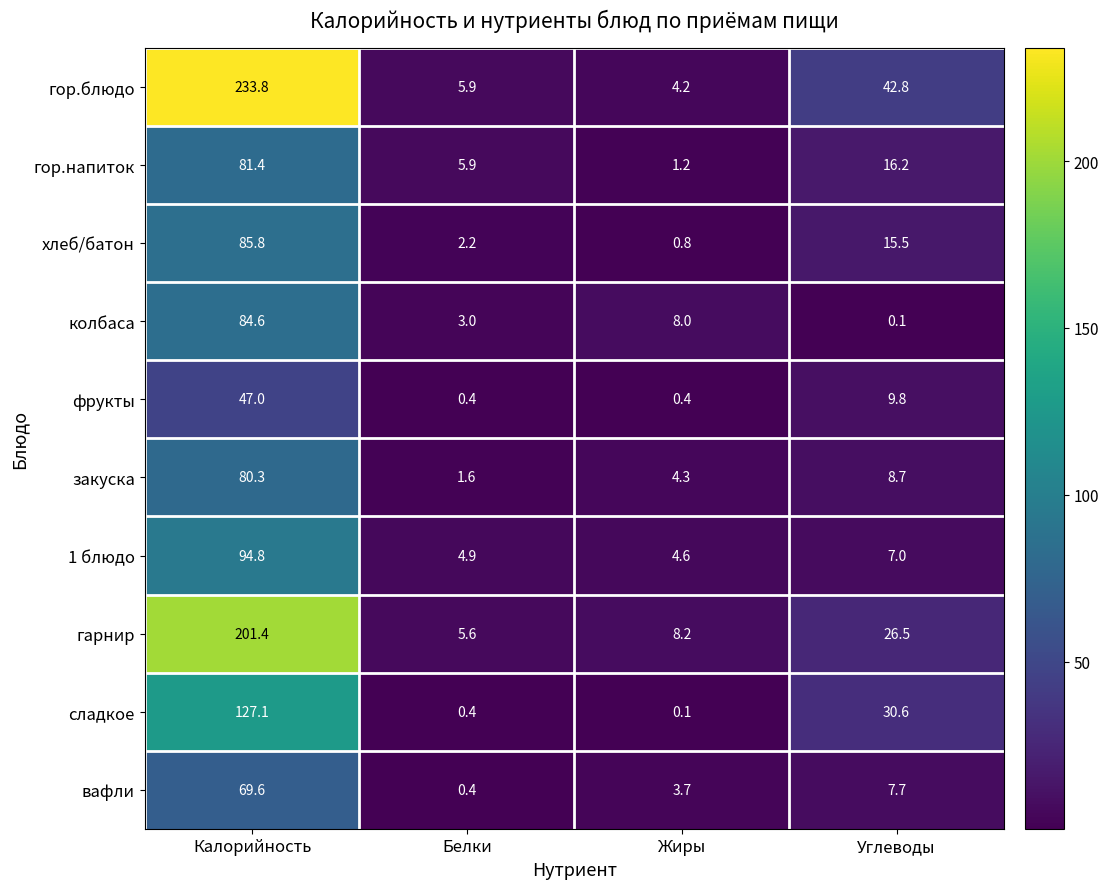

The value of гор.блюдо at Белки is 2.9. True or false?

False